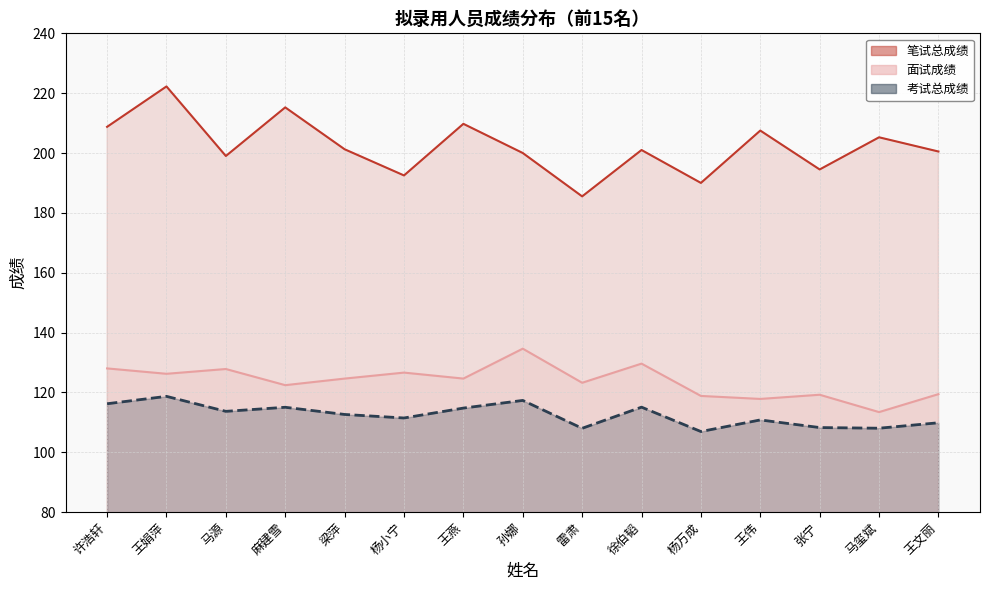

List the series in order of their peak value, lowest first.

考试总成绩, 面试成绩, 笔试总成绩